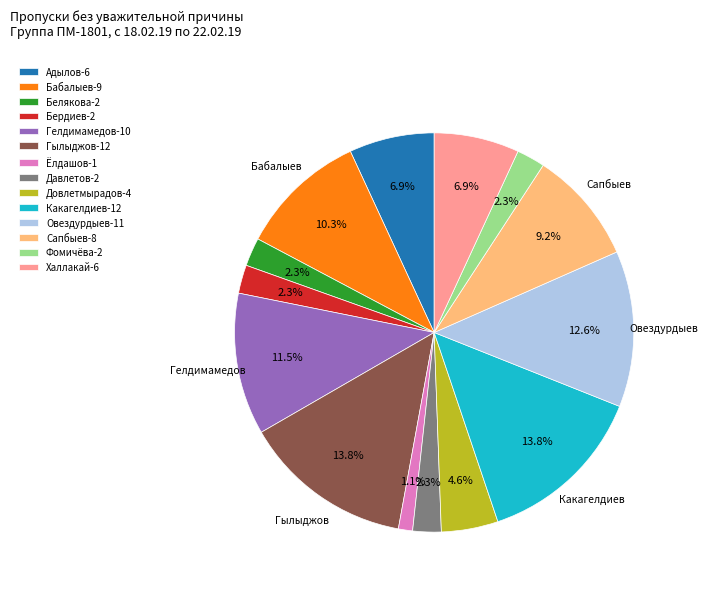

Is there a majority slice in this chart?

No